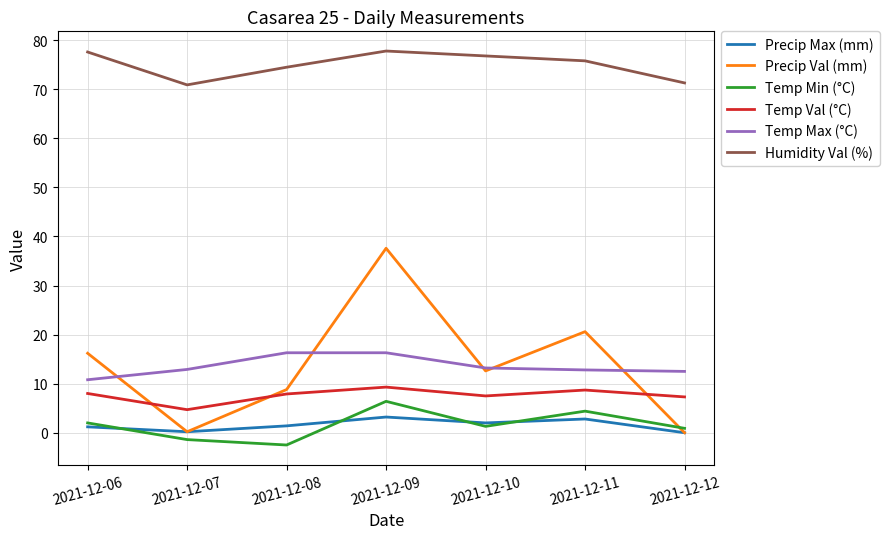

Which series has the widest spread of values?

Precip Val (mm)